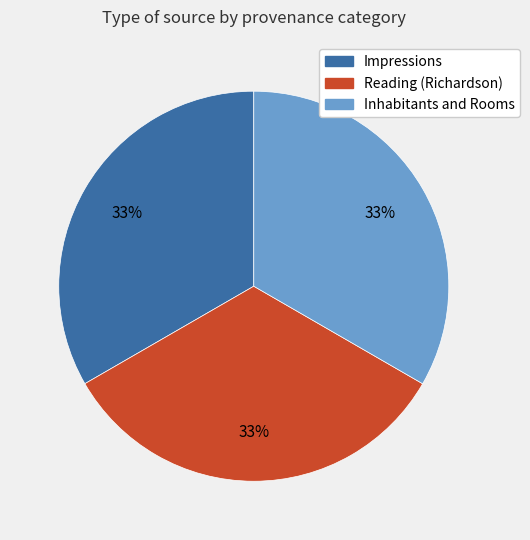

What percentage is the Impressions slice, to the nearest percent?

33%